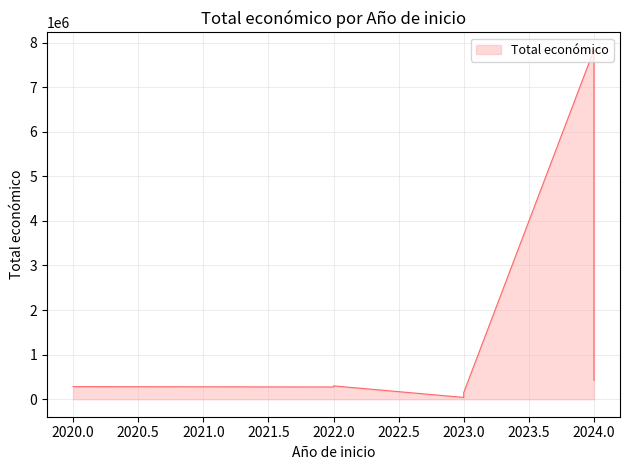

Approximately how many times larger is the value at 2024 compared to 2024?

18.4